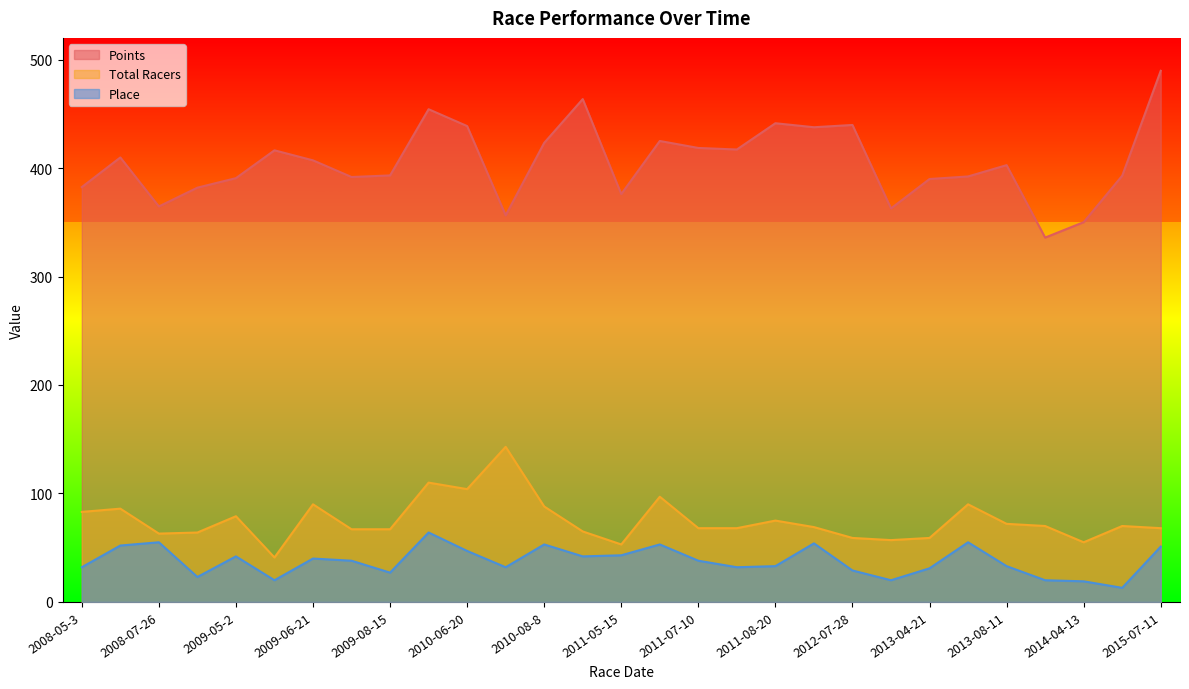

True or false: Total Racers and Place intersect in this chart.

False